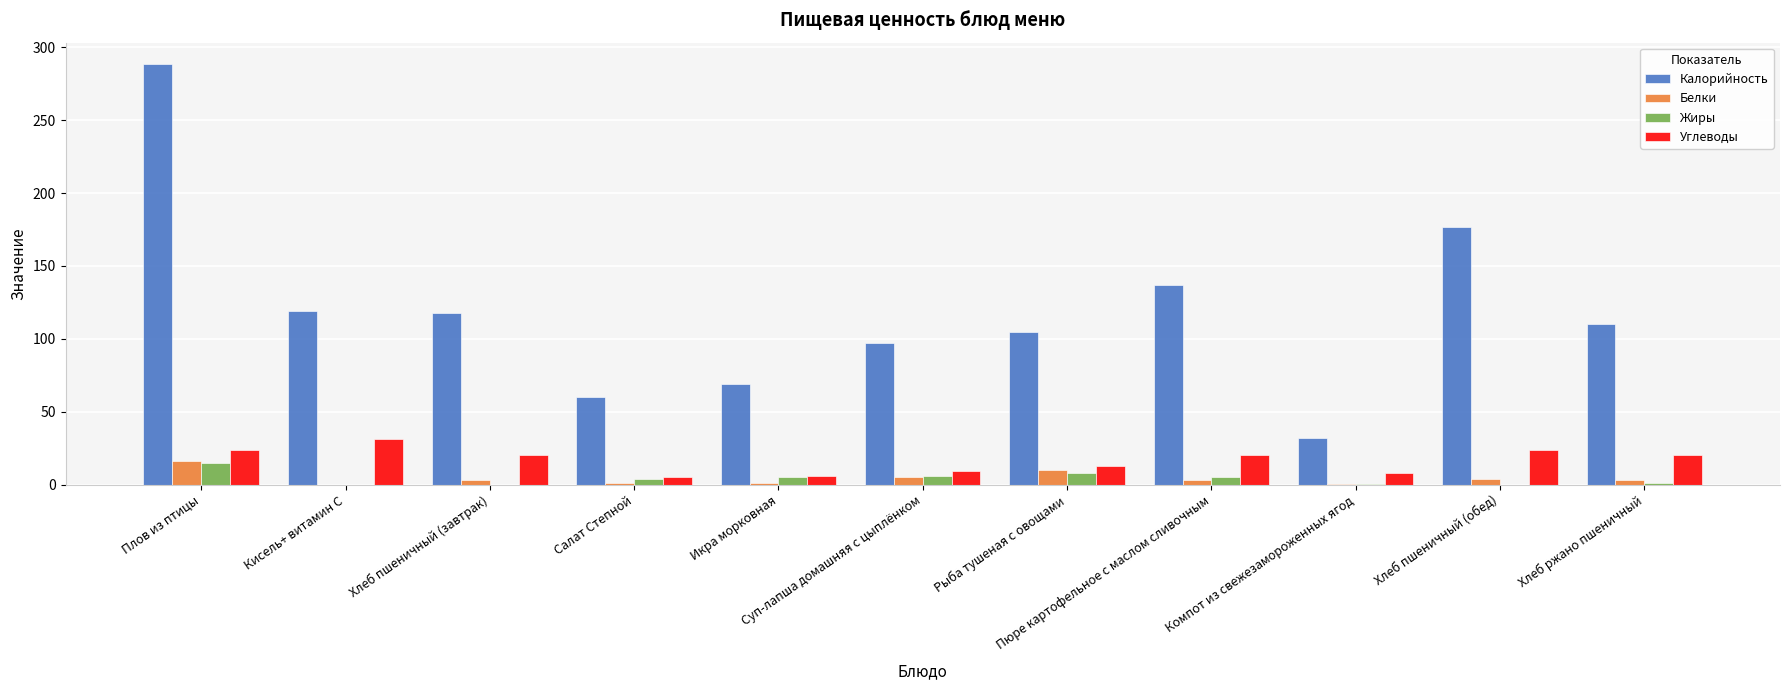

Which series has the largest total across all categories?

Калорийность